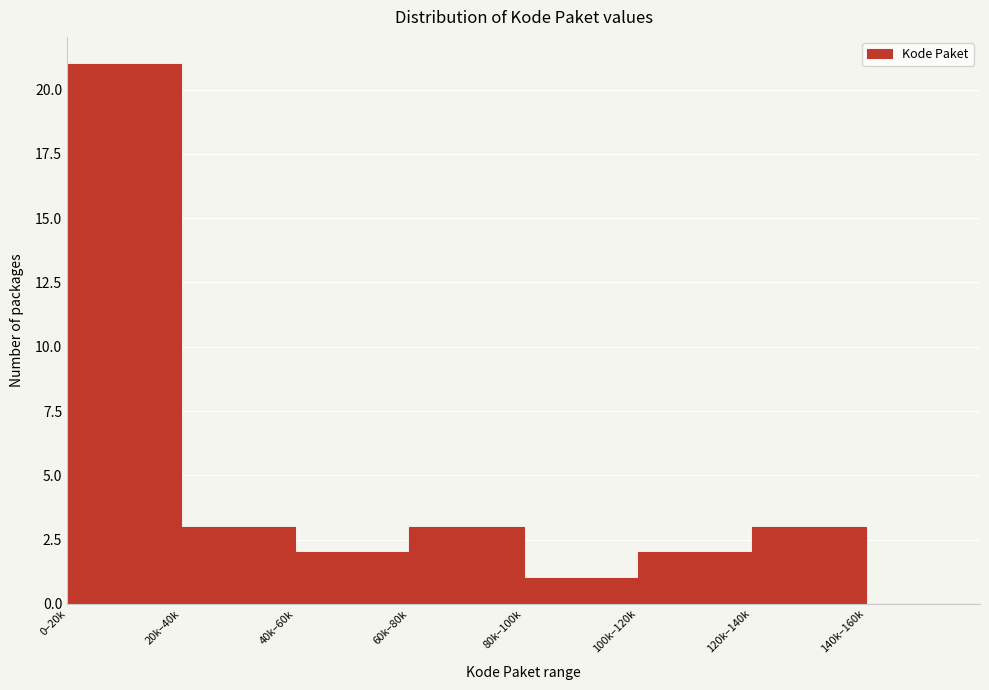

Reading left to right, transcribe all the data shown in this chart.

0–20k=21	20k–40k=3	40k–60k=2	60k–80k=3	80k–100k=1	100k–120k=2	120k–140k=3	140k–160k=0